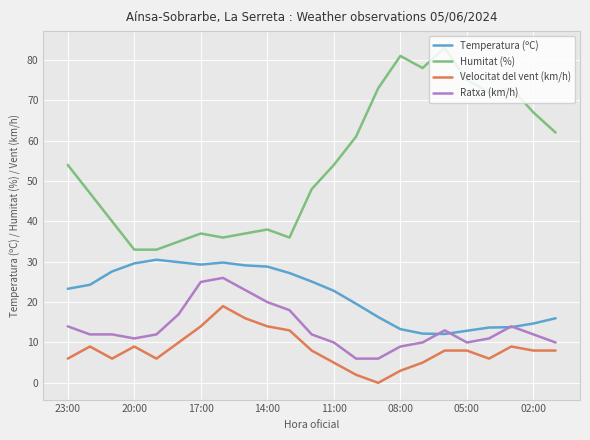

True or false: Humitat (%) and Temperatura (ºC) cross at least once.

False